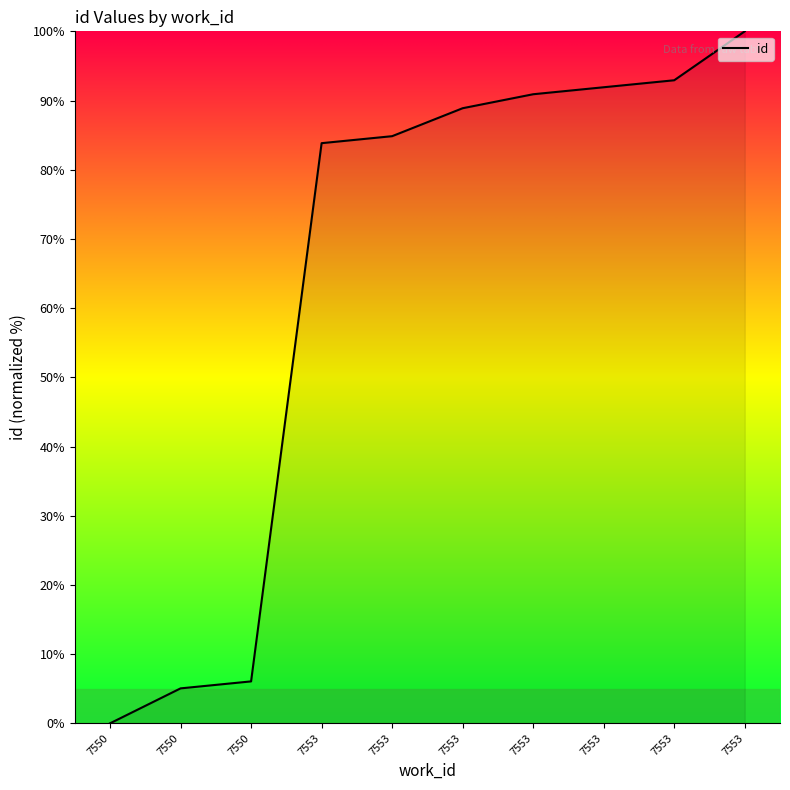

Is this an area chart (filled region under the line)?

Yes